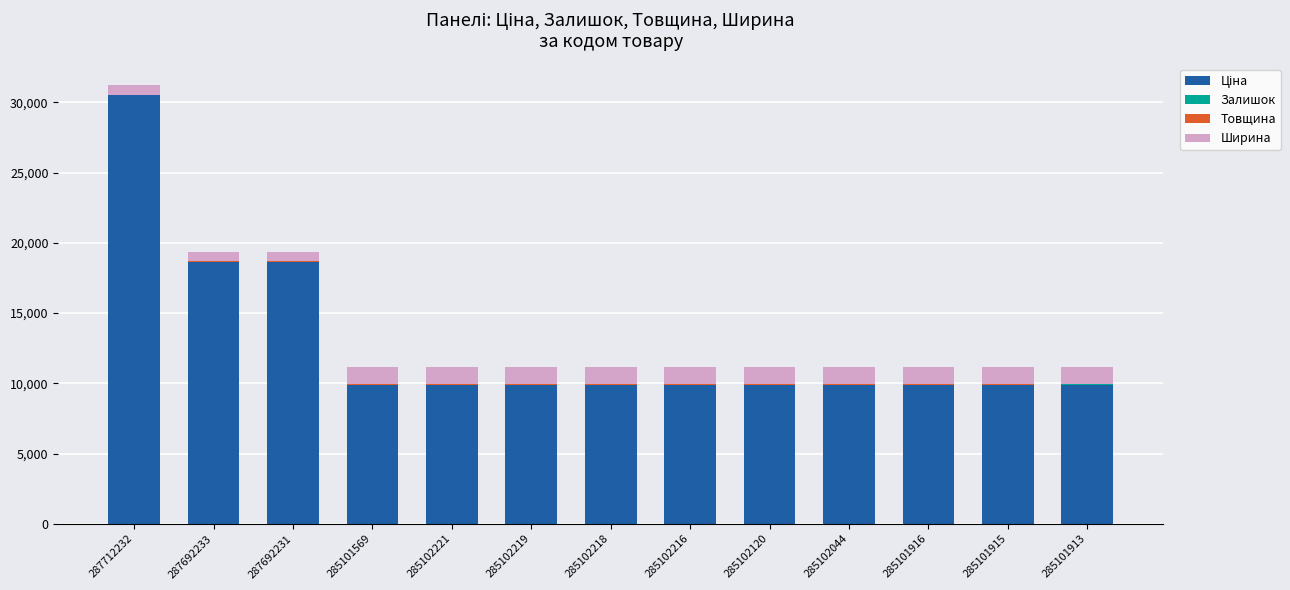

At which category is the sum across all series the highest?

287712232